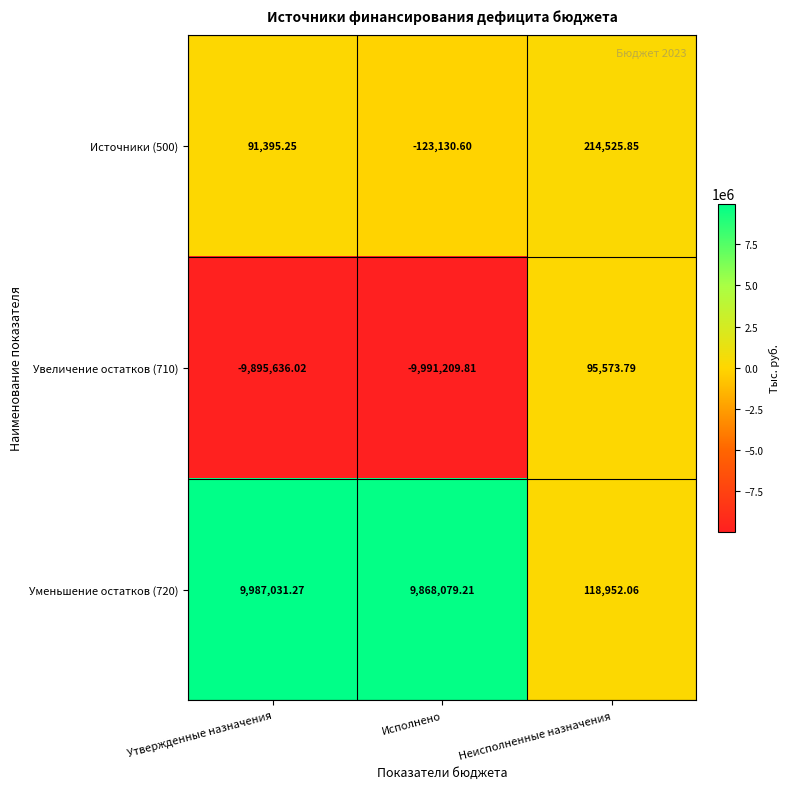

Which label corresponds to the smallest value in the chart?

Исполнено